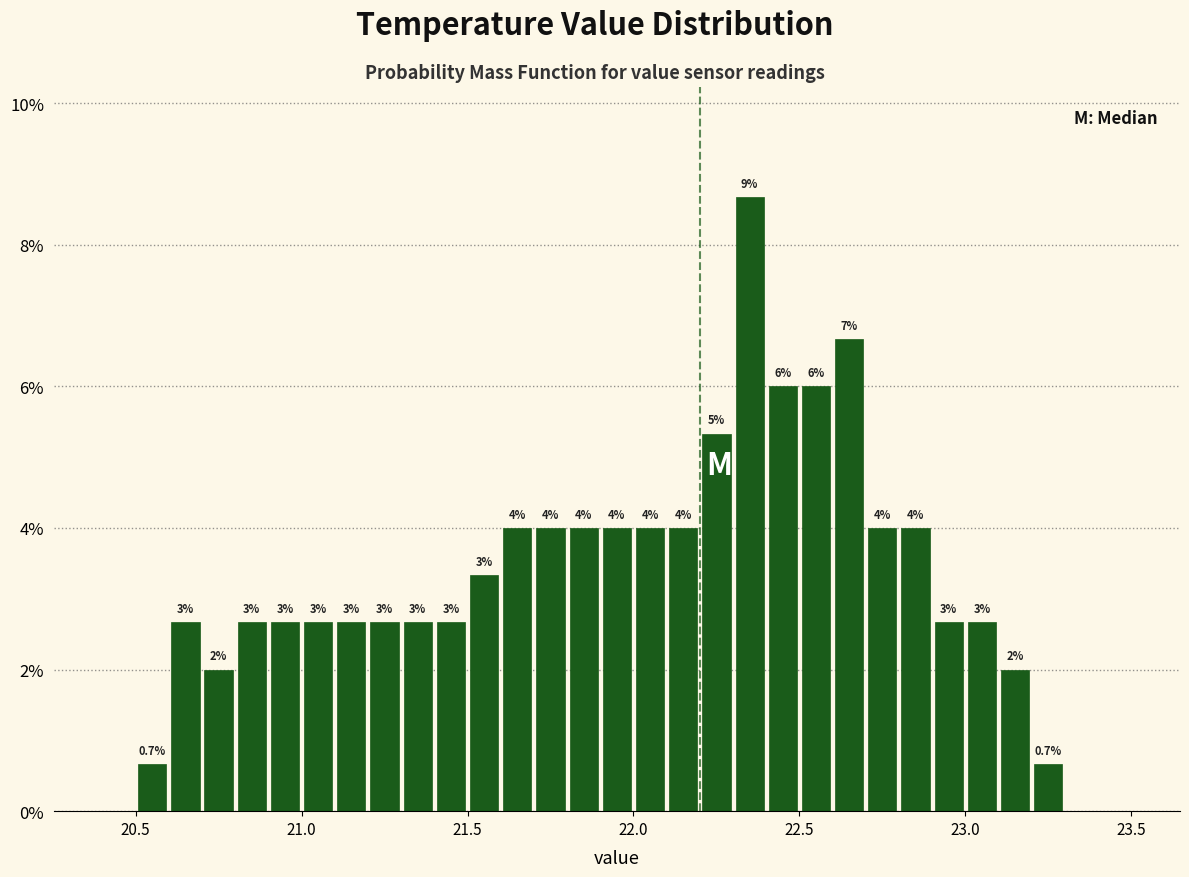

Around what value on the x-axis is the tallest bar? Give the approximate position of its centre, as read against the axis.

22.35